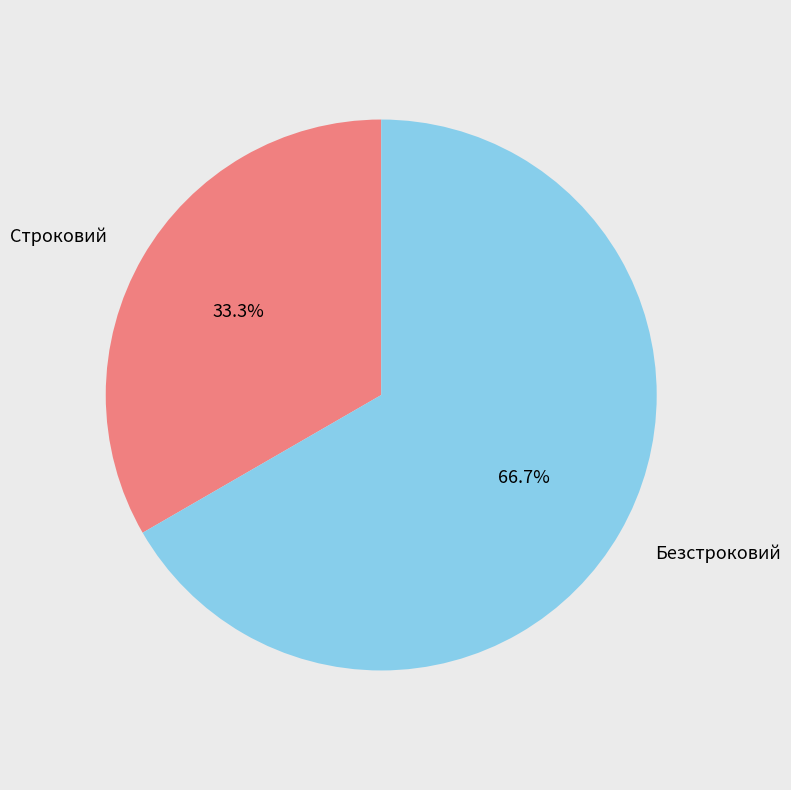

Between Строковий and Безстроковий, which is larger?

Безстроковий